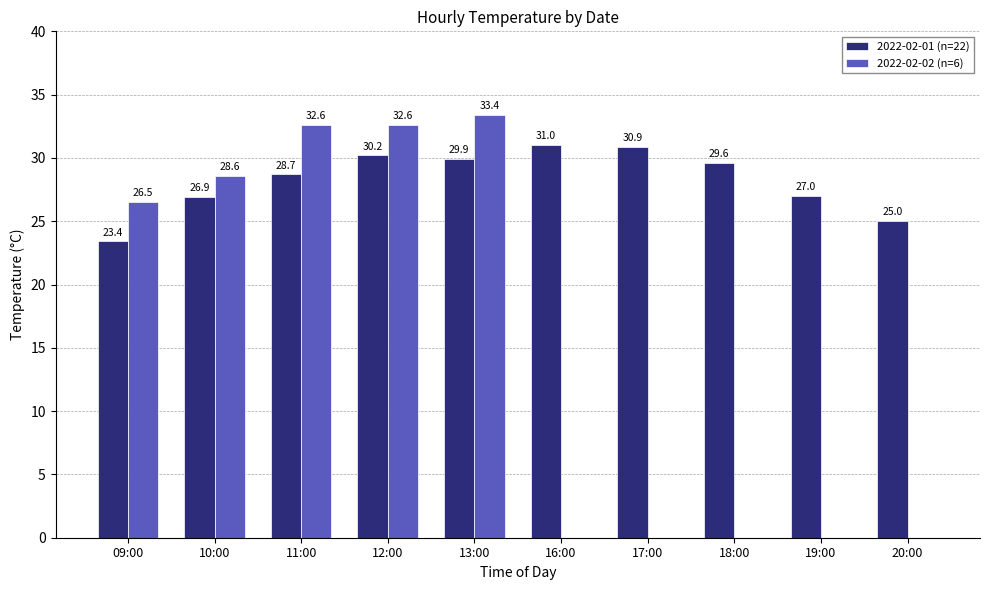

At which label is 2022-02-01 (n=22) closest to 27?

19:00